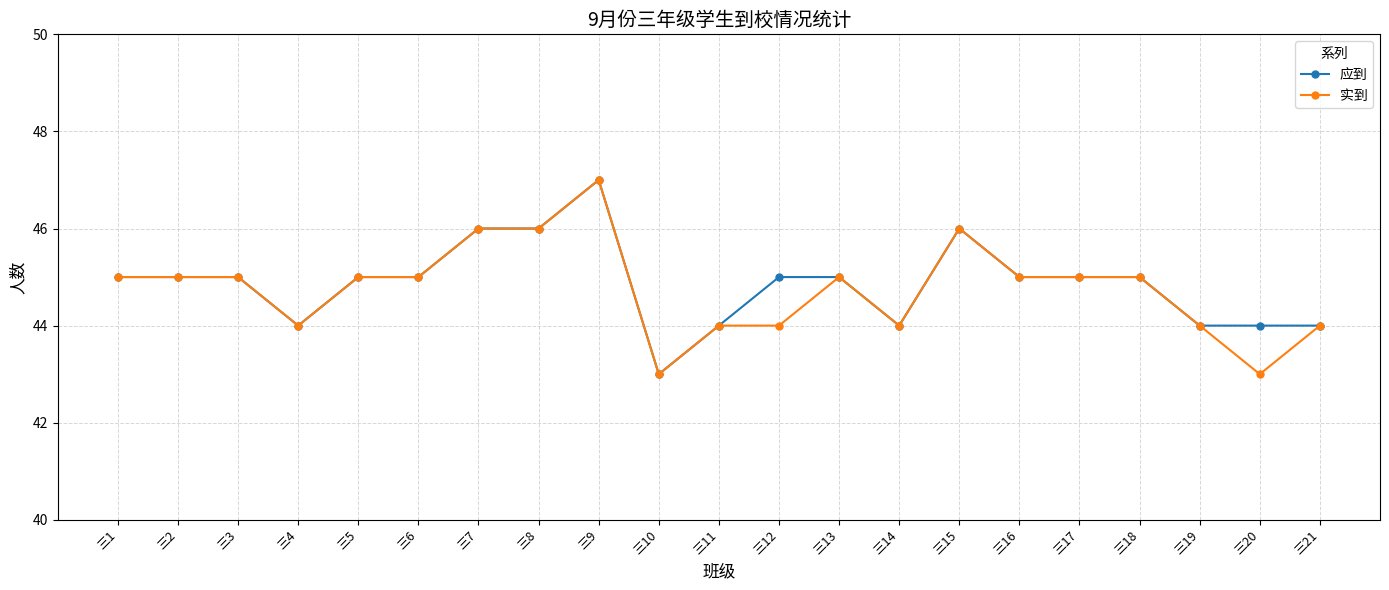

At which category does the chart reach its peak across all series?

三9